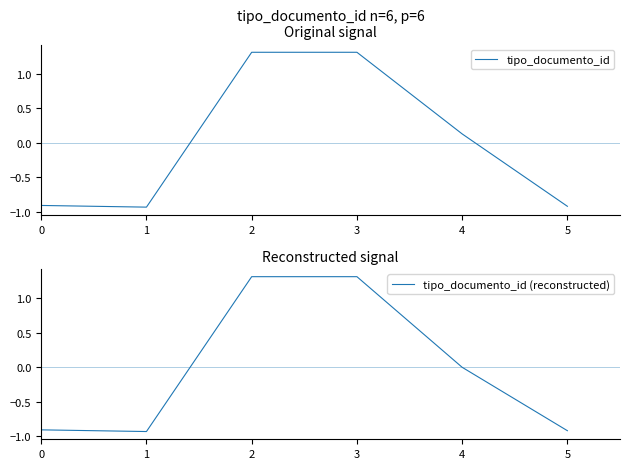

Reading left to right, list all the values displayed in this chart.

tipo_documento_id: -0.9	-0.9	1.3	1.3	0.1	-0.9
tipo_documento_id (reconstructed): -0.9	-0.9	1.3	1.3	0.0	-0.9